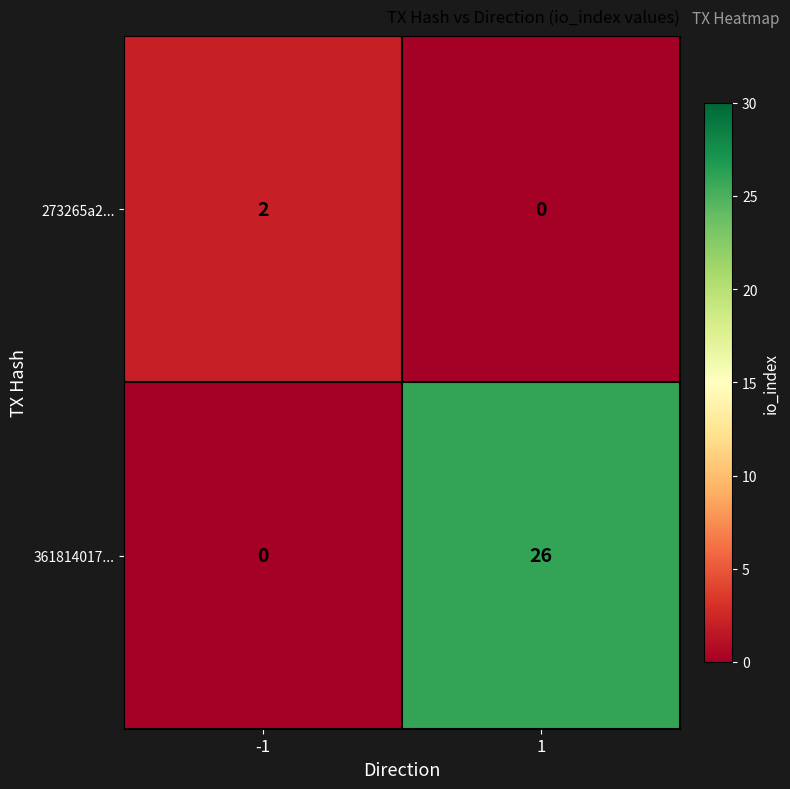

Rank the series by their maximum value, from highest to lowest.

361814017..., 273265a2...